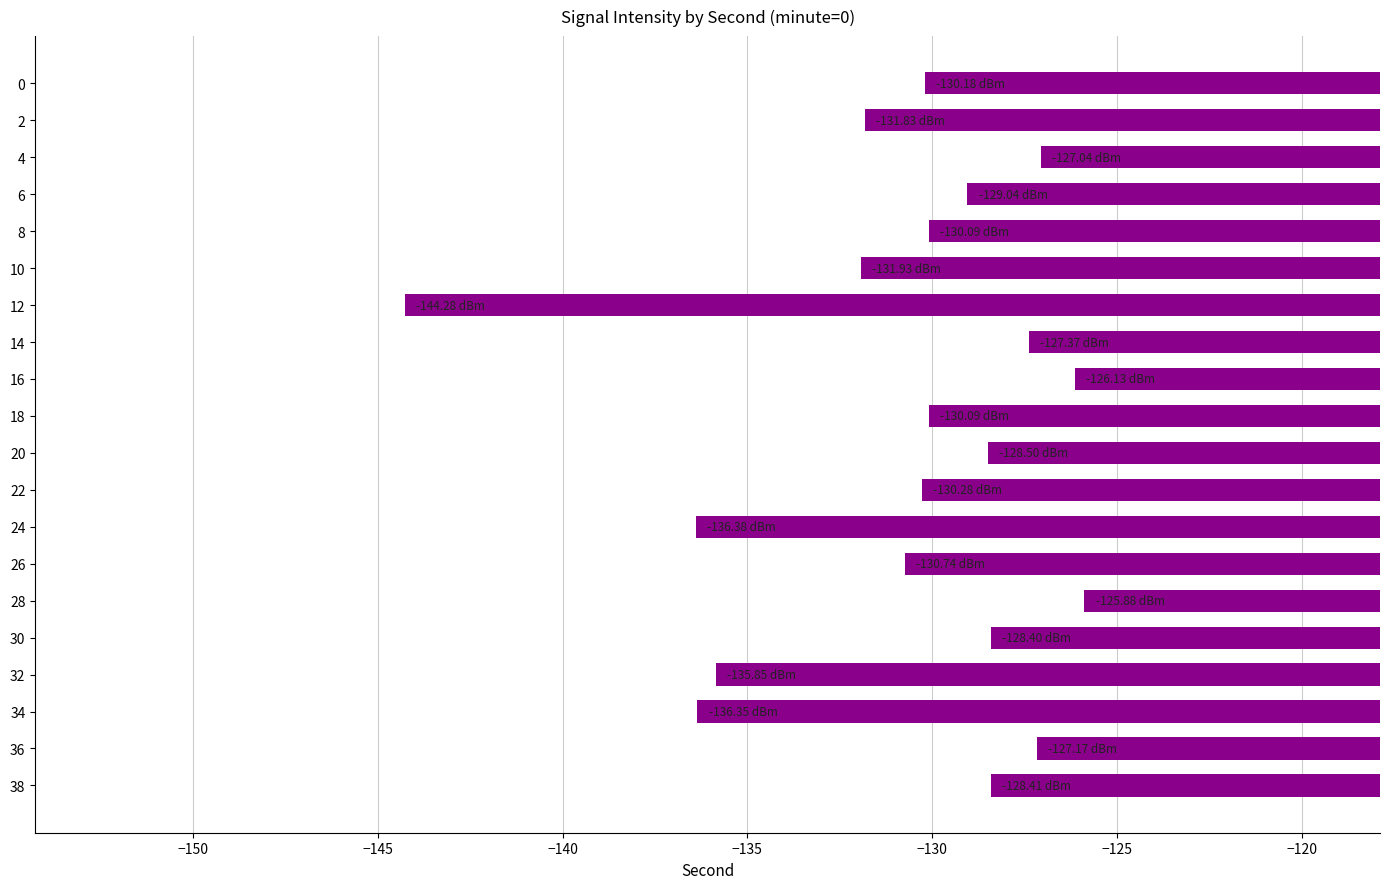

How many bars are there in total?

20